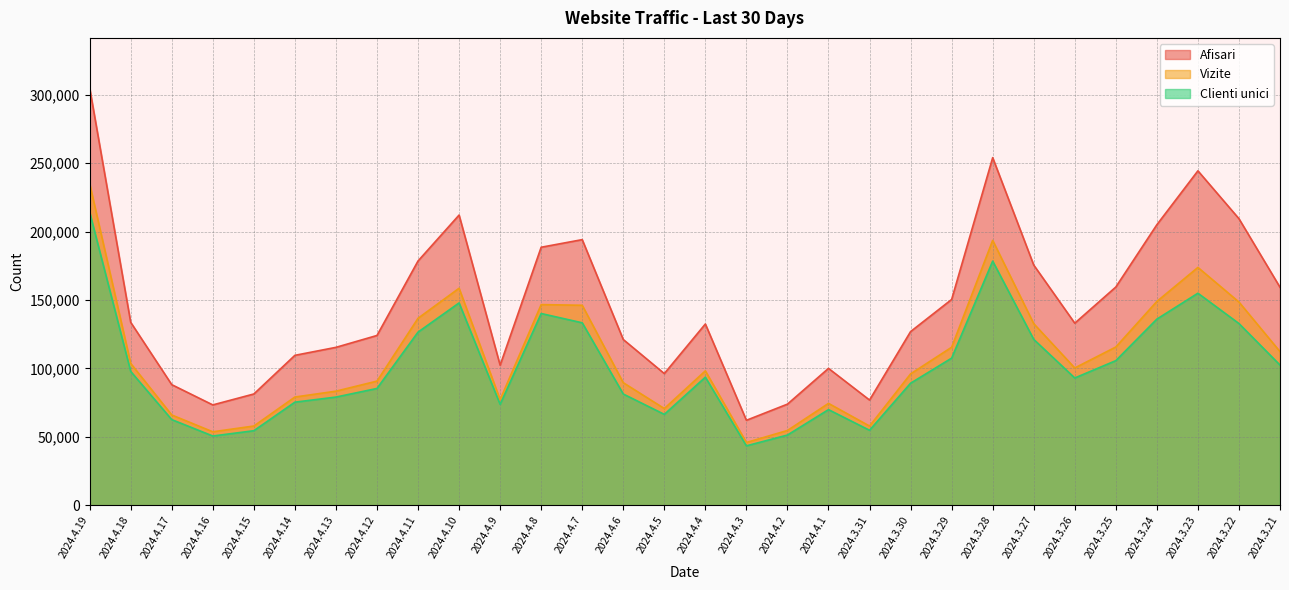

Where is the first local maximum for Vizite?

2024.4.10